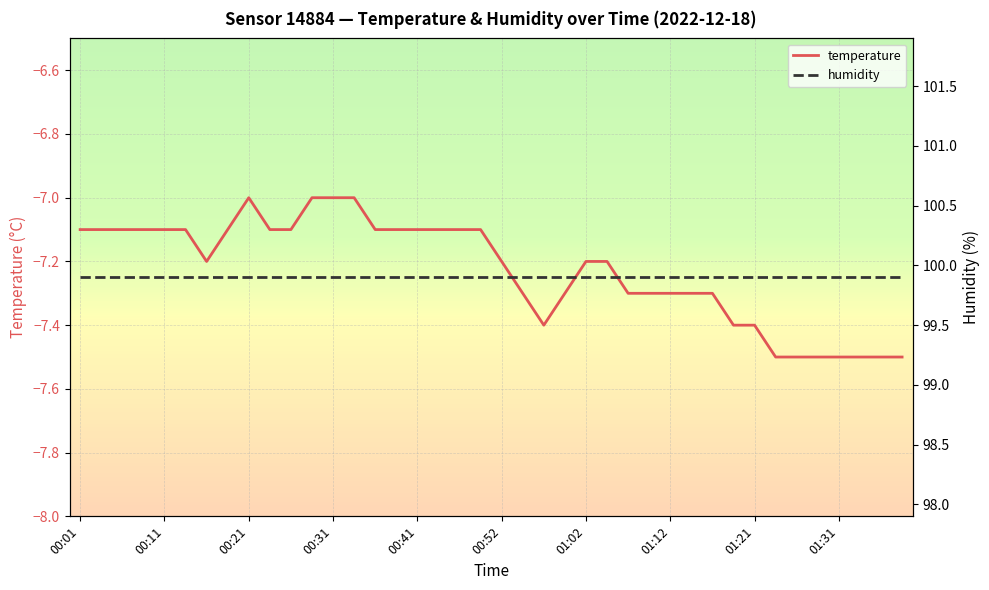

What is the sum of all temperature values?

-289.1